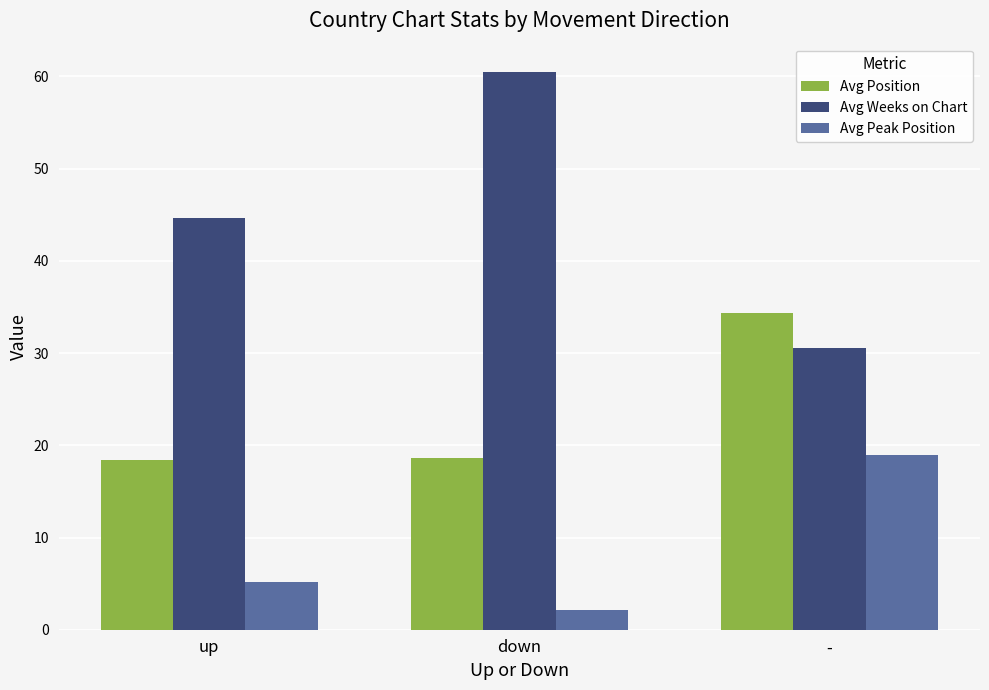

Which series has the largest total across all categories?

Avg Weeks on Chart